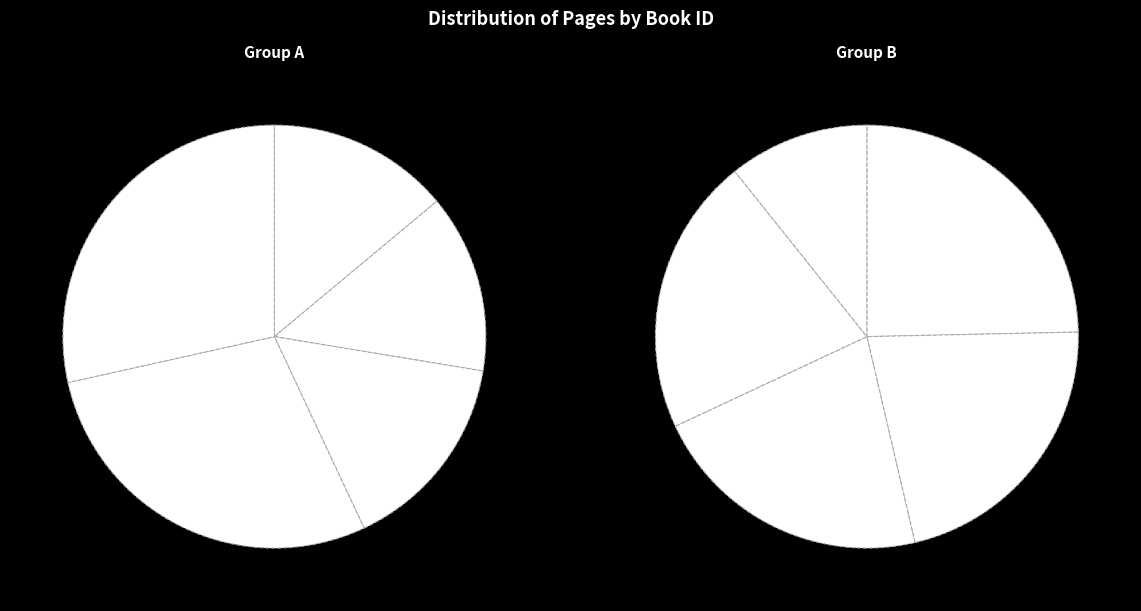

Does 726 represent more than half of the total?

No